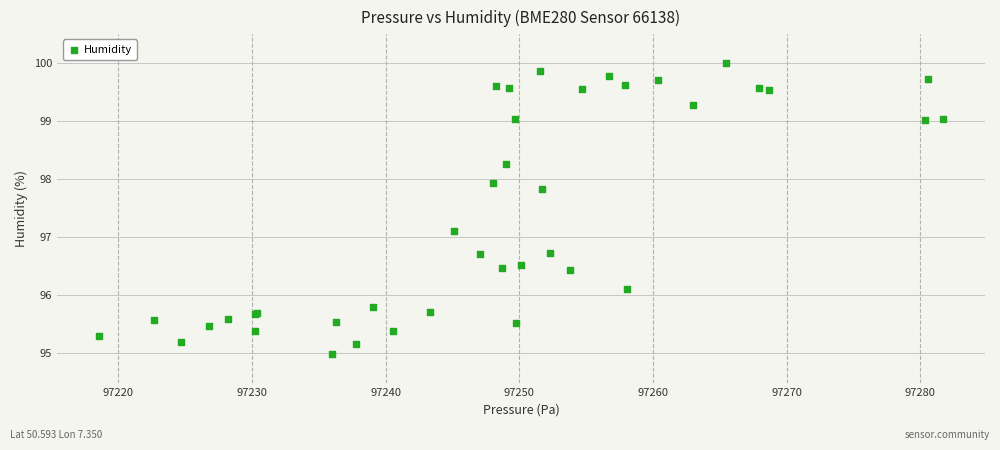

What Y value in the scatter plot is closest to 97?

97.1